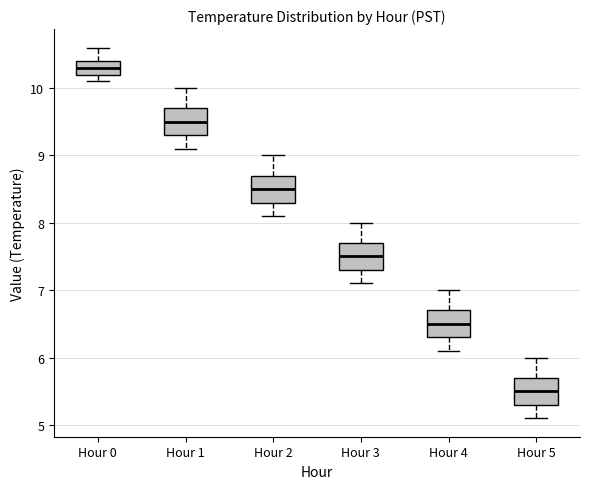

Which box's median line is the lowest?

Hour 5